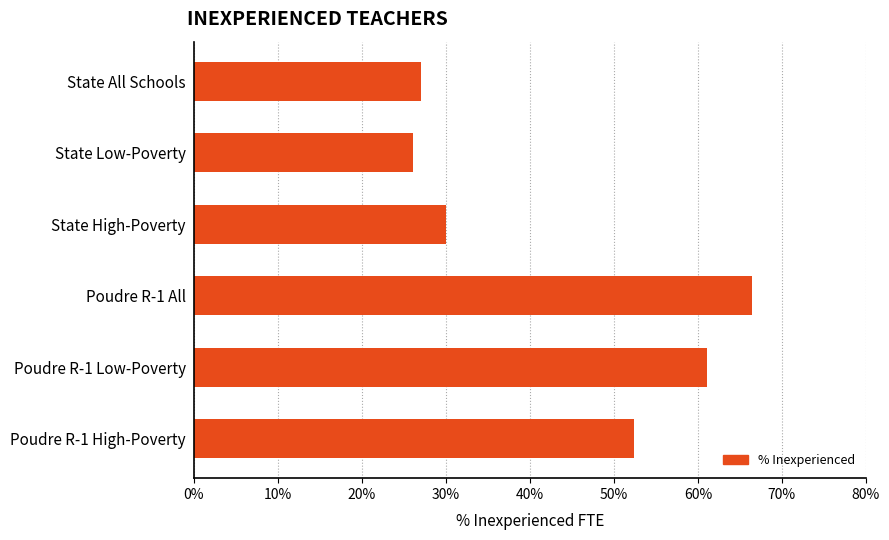

Are the bars grouped side by side (vs. stacked)?

No